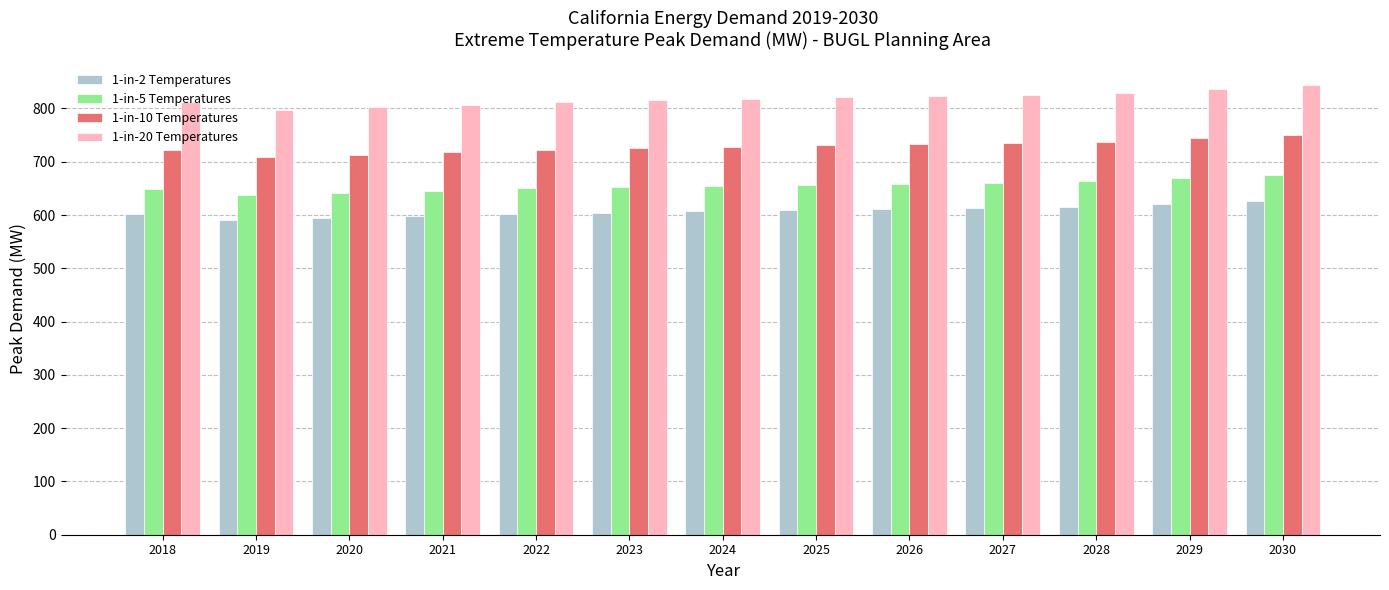

Which series changed the most between 2018 and 2026?

1-in-20 Temperatures